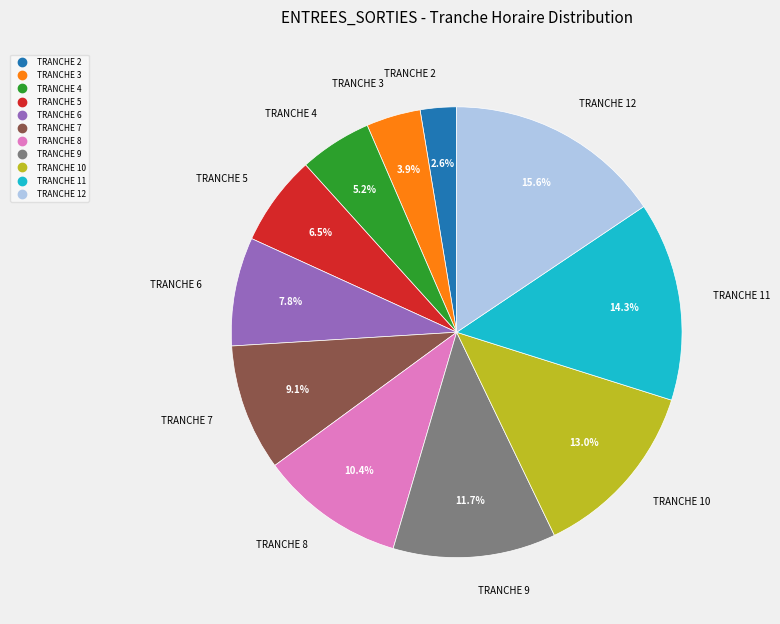

To the nearest percent, what is the combined percentage of TRANCHE 4 and TRANCHE 2?

8%